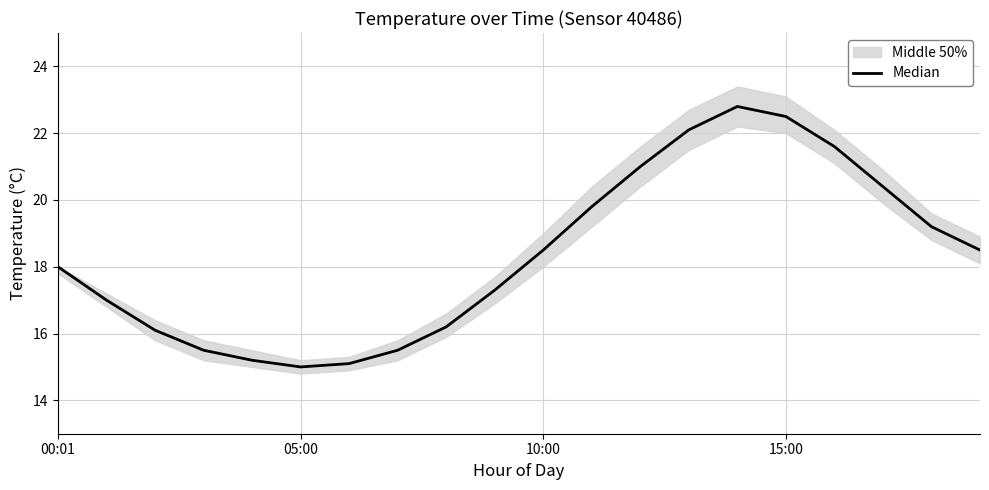

Is this an area chart (filled region under the line)?

No